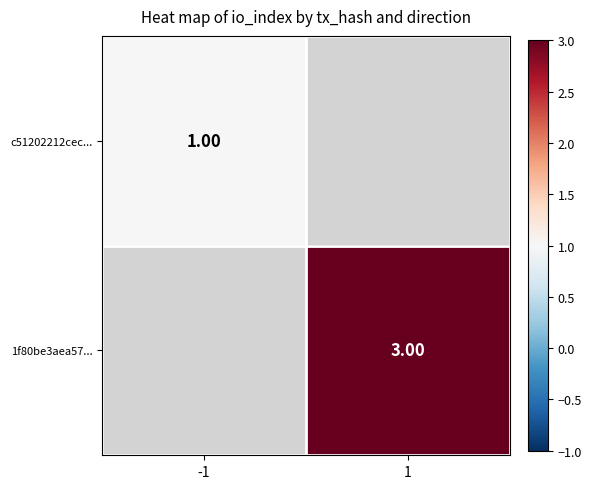

True or false: c51202212cec... has a value of 1.4 at -1.

False